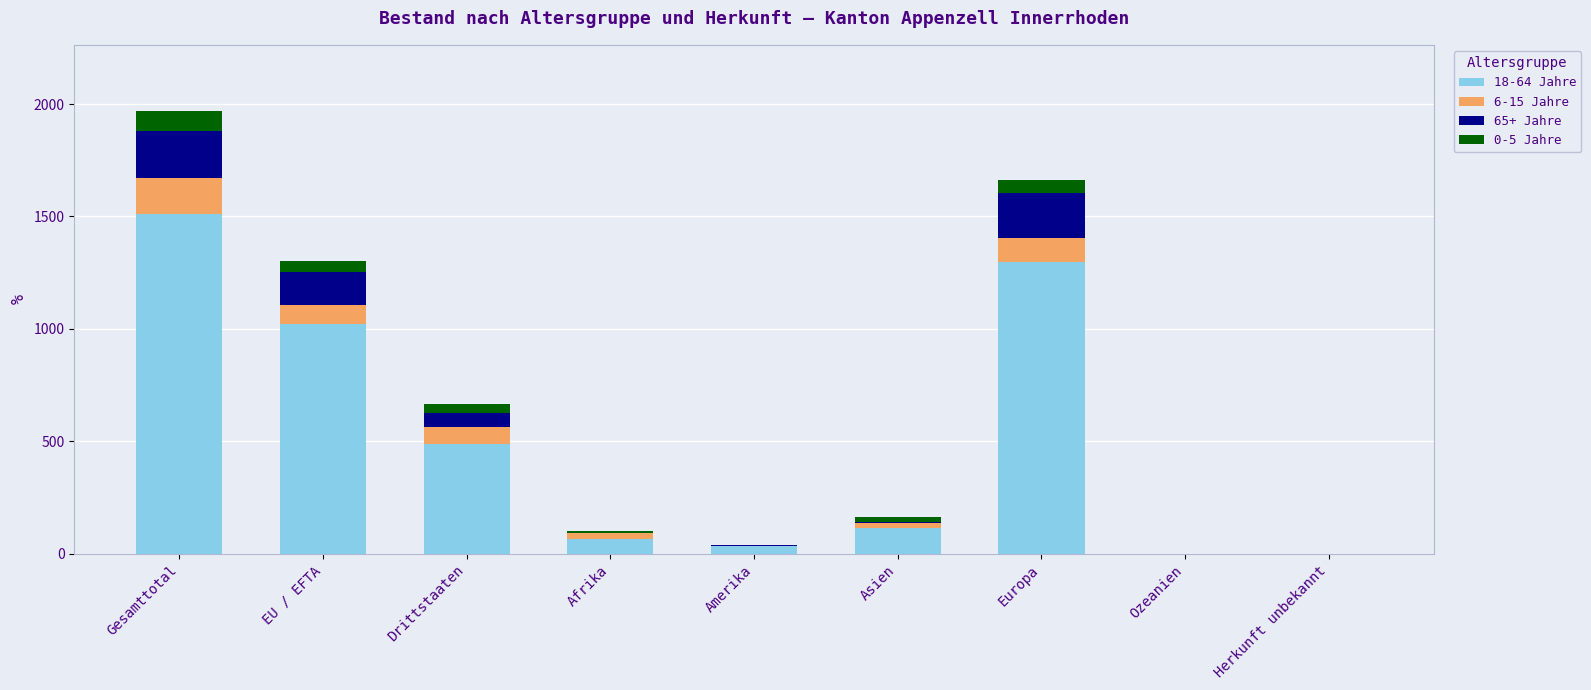

True or false: 18-64 Jahre has a value of 1297 at Europa.

True